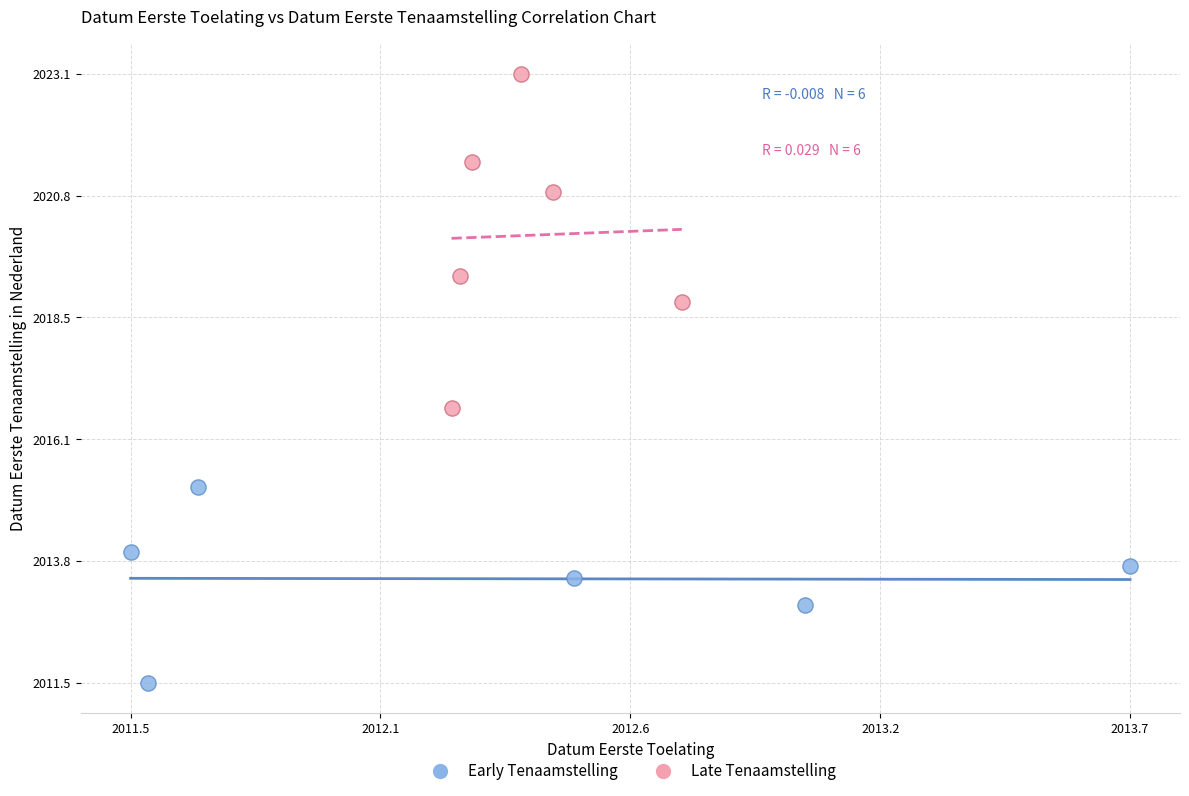

Which series reaches the maximum Y coordinate?

Late Tenaamstelling